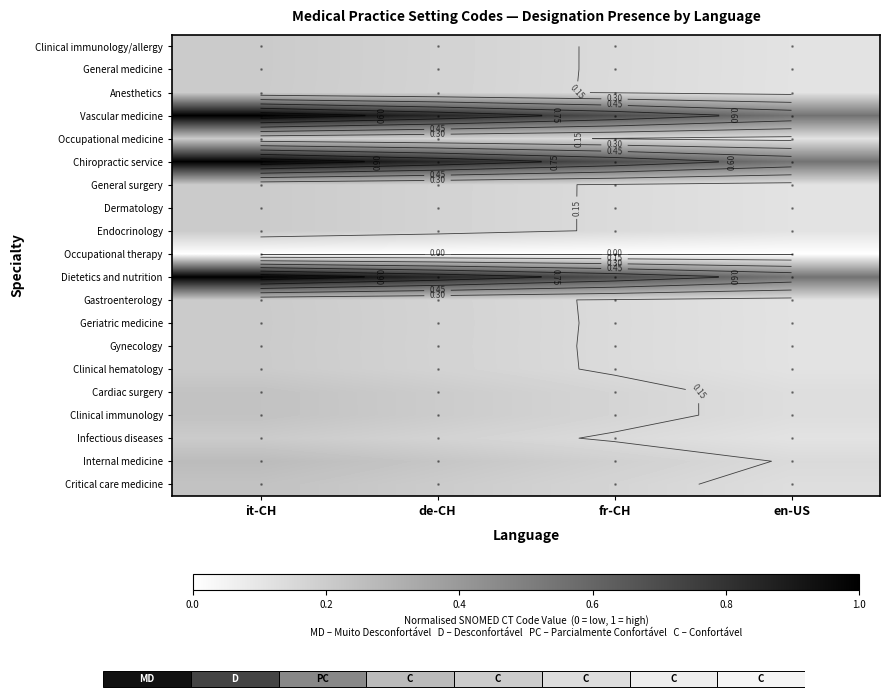

At which category is the sum across all series the highest?

it-CH